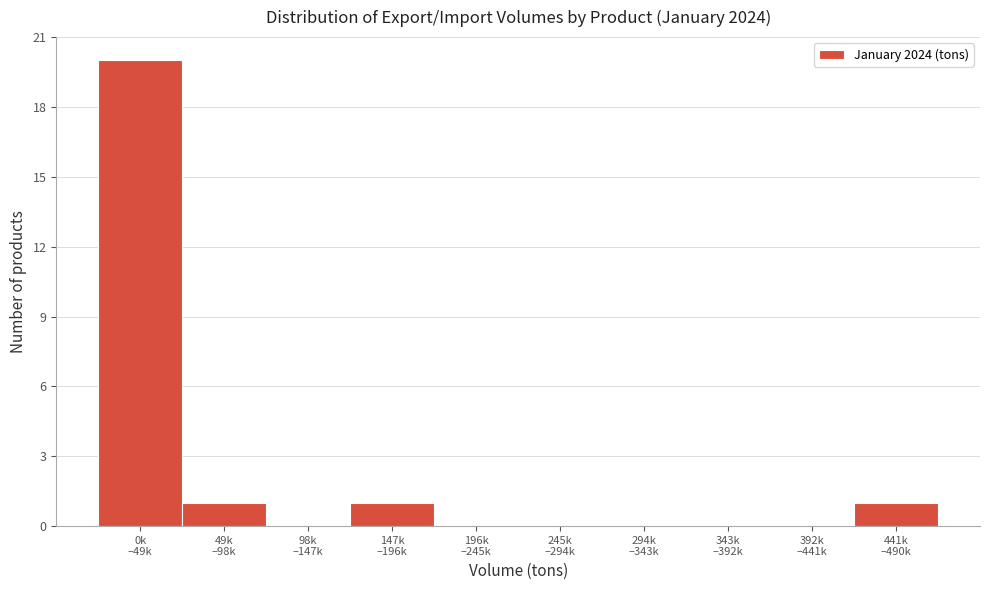

What is the maximum value shown in the chart?

20